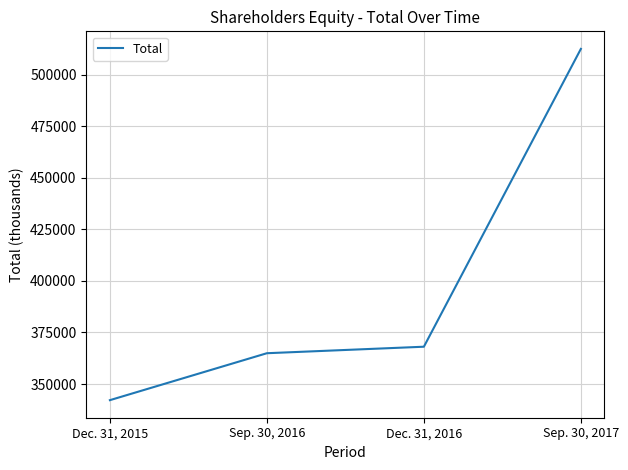

List the labels in order of value, smallest first.

Dec. 31, 2015, Sep. 30, 2016, Dec. 31, 2016, Sep. 30, 2017